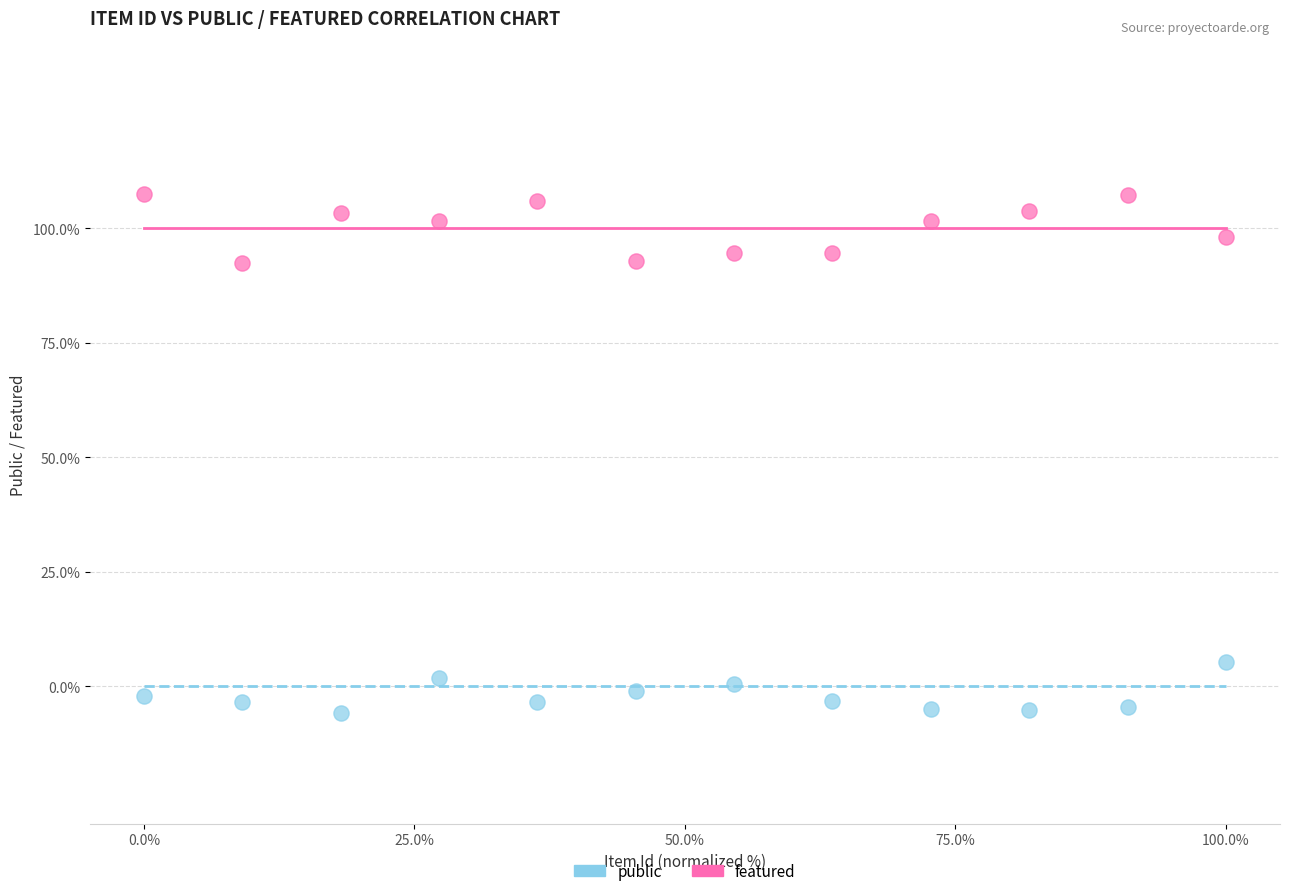

What are all the series names shown in the legend?

public, featured